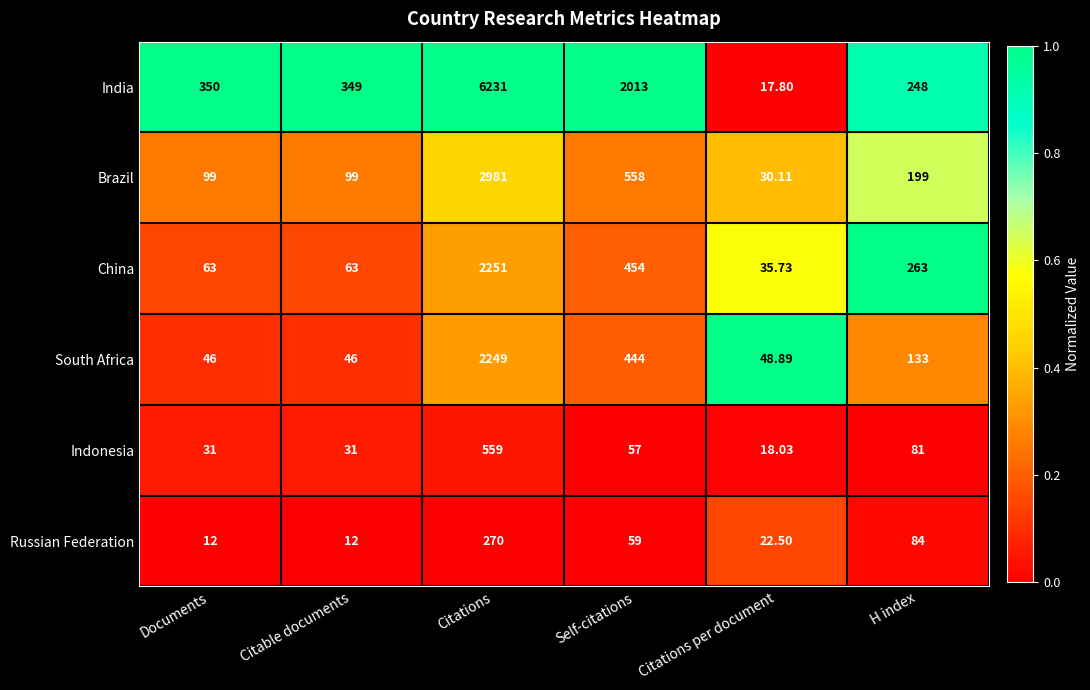

At which label does India reach its peak?

Citations